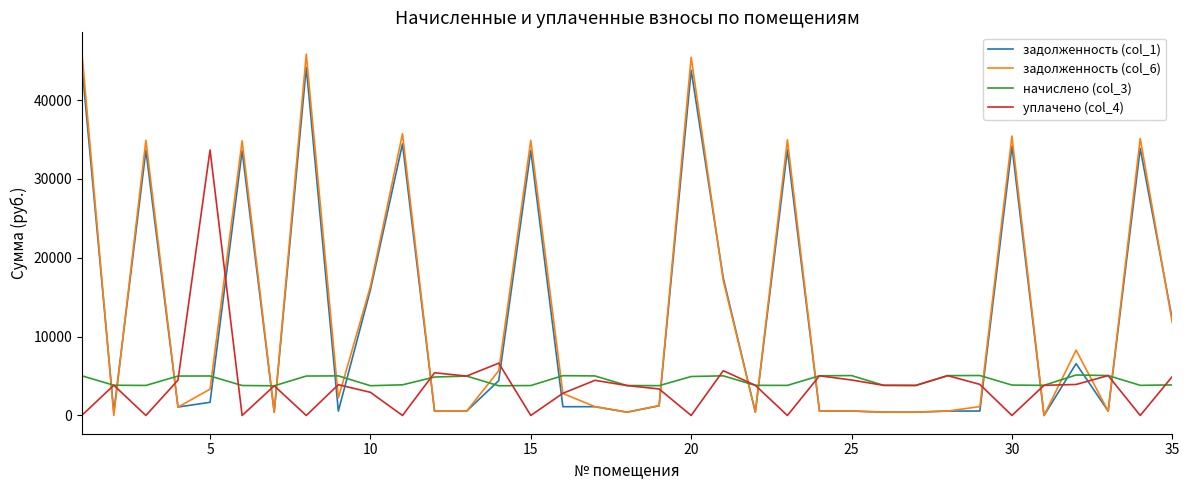

What is the greatest value displayed?

46266.9